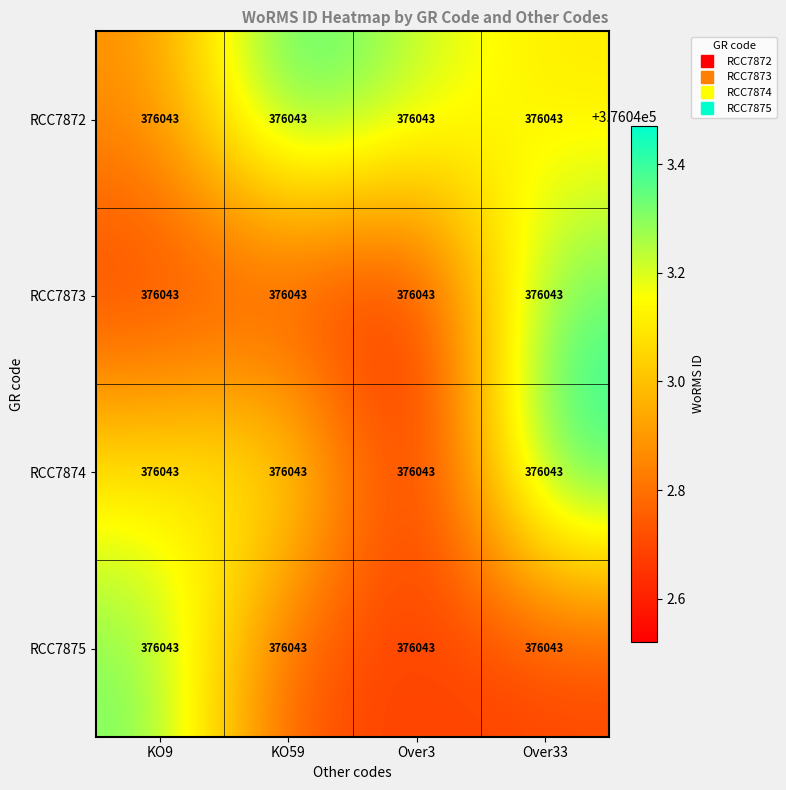

At Over3, list the series in order from smallest to largest.

RCC7874, RCC7873, RCC7875, RCC7872